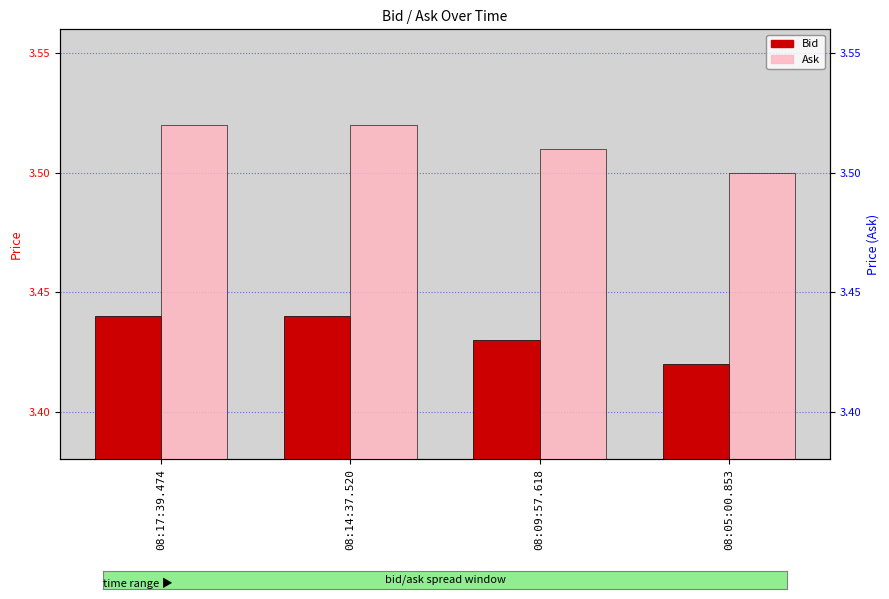

Which category has the highest value in the Bid series?

08:17:39.474